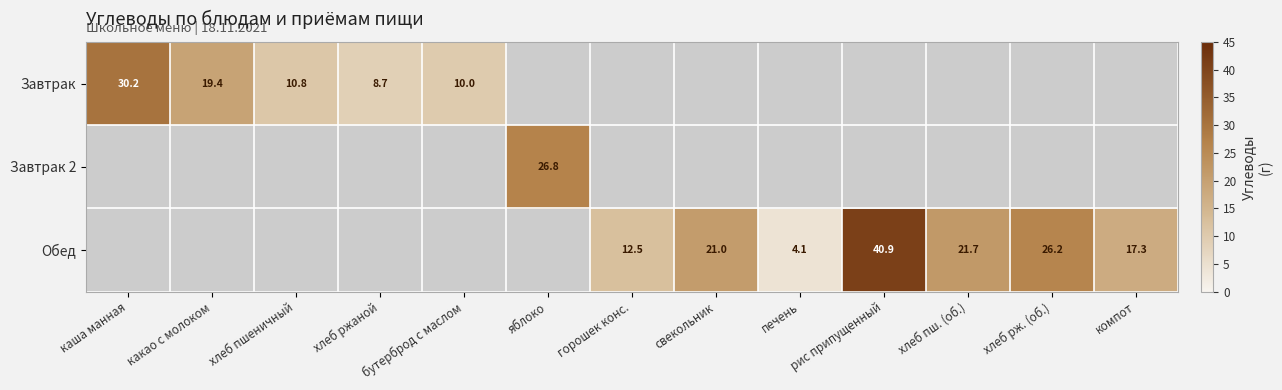

The Обед series shows 43.3 at хлеб рж. (об.). True or false?

False